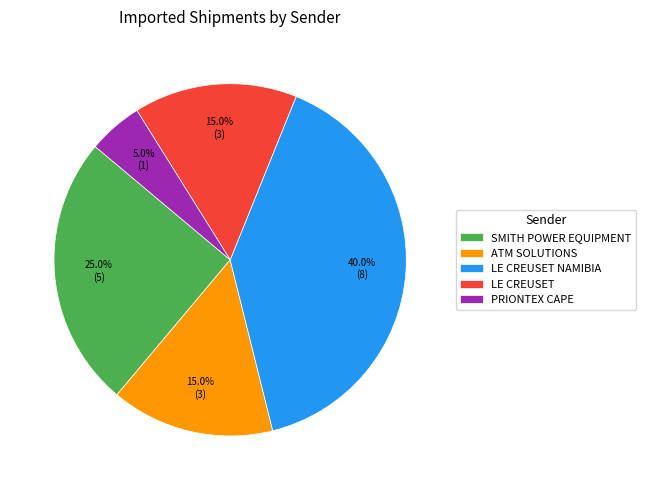

Do LE CREUSET and ATM SOLUTIONS together represent more than half of the pie?

No